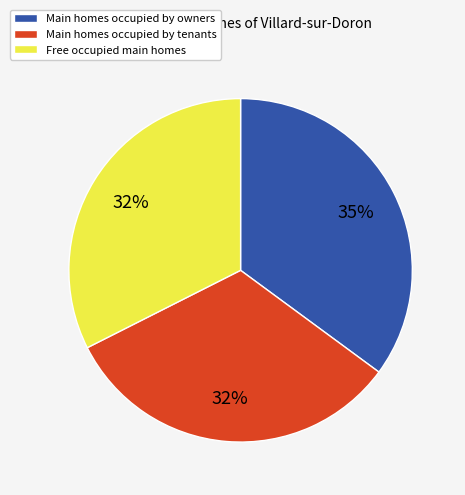

Is there a majority slice in this chart?

No